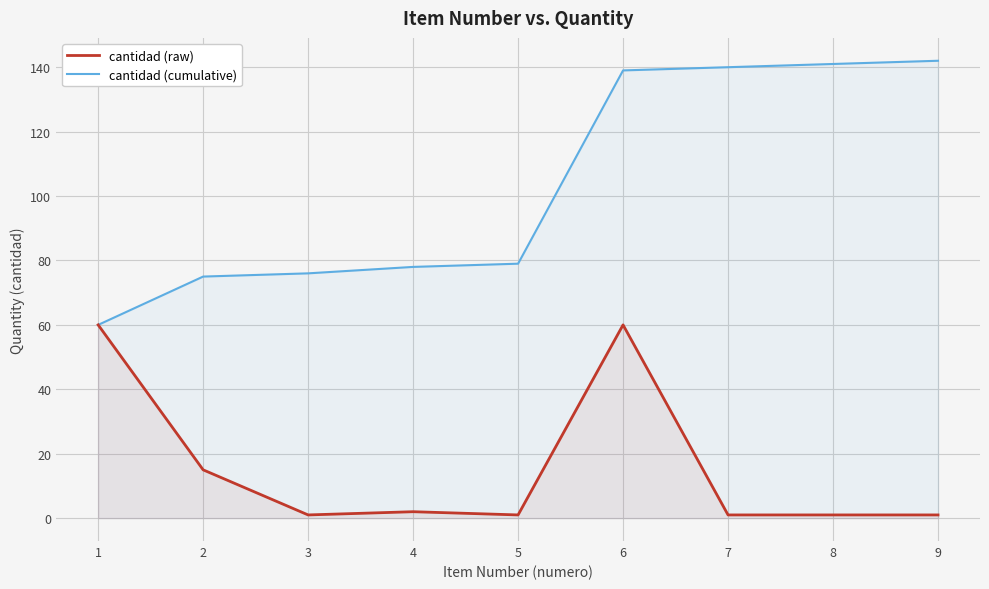

True or false: cantidad (raw) has more than 1 points higher than both neighbors.

True